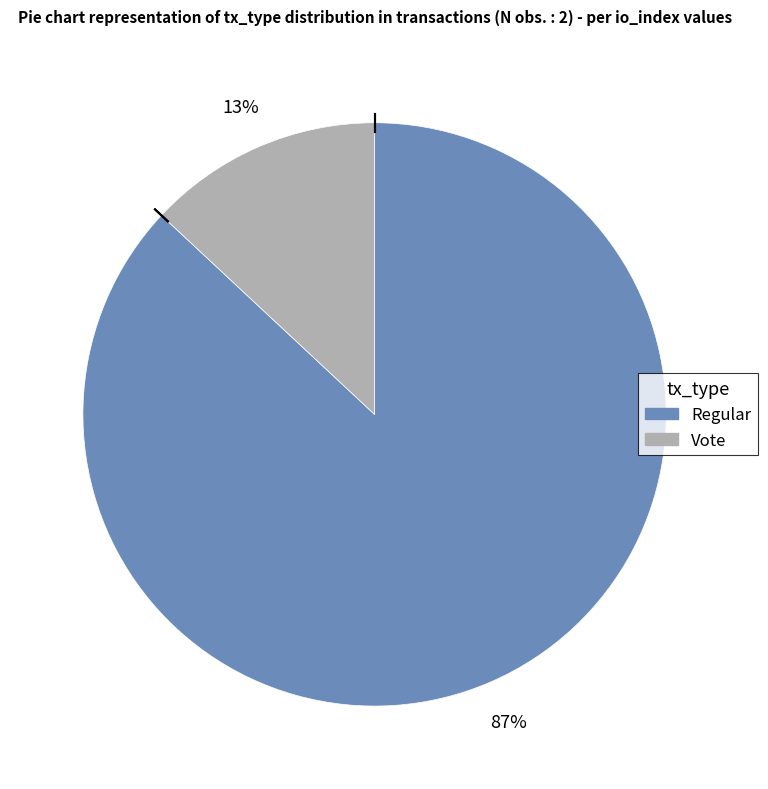

Count the number of slices in the pie.

2